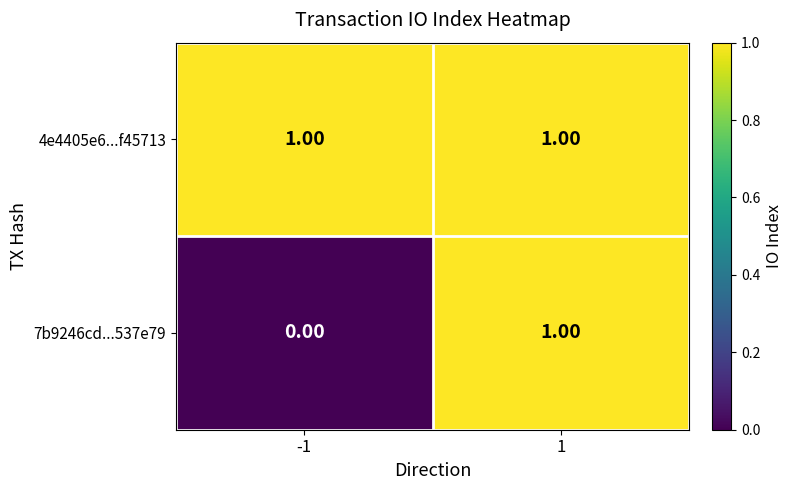

Which series has the largest total across all categories?

4e4405e6...f45713